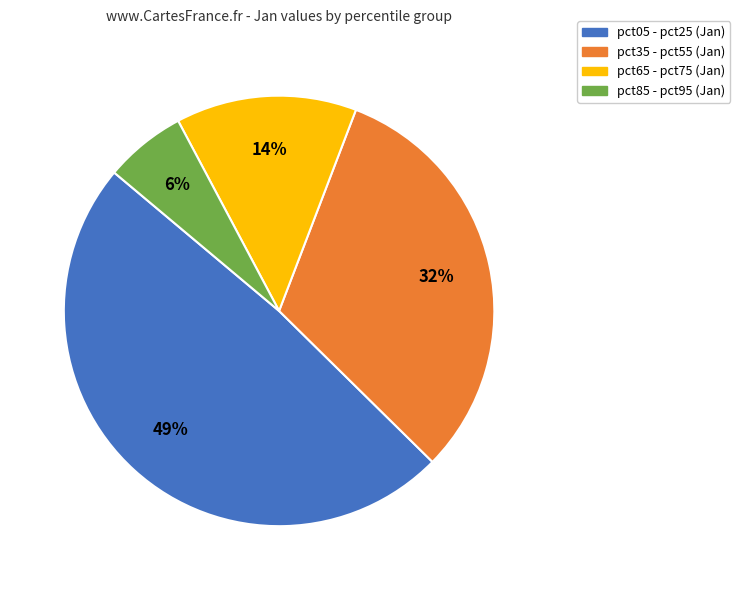

What percentage is the pct85 - pct95 (Jan) slice, to the nearest percent?

6%